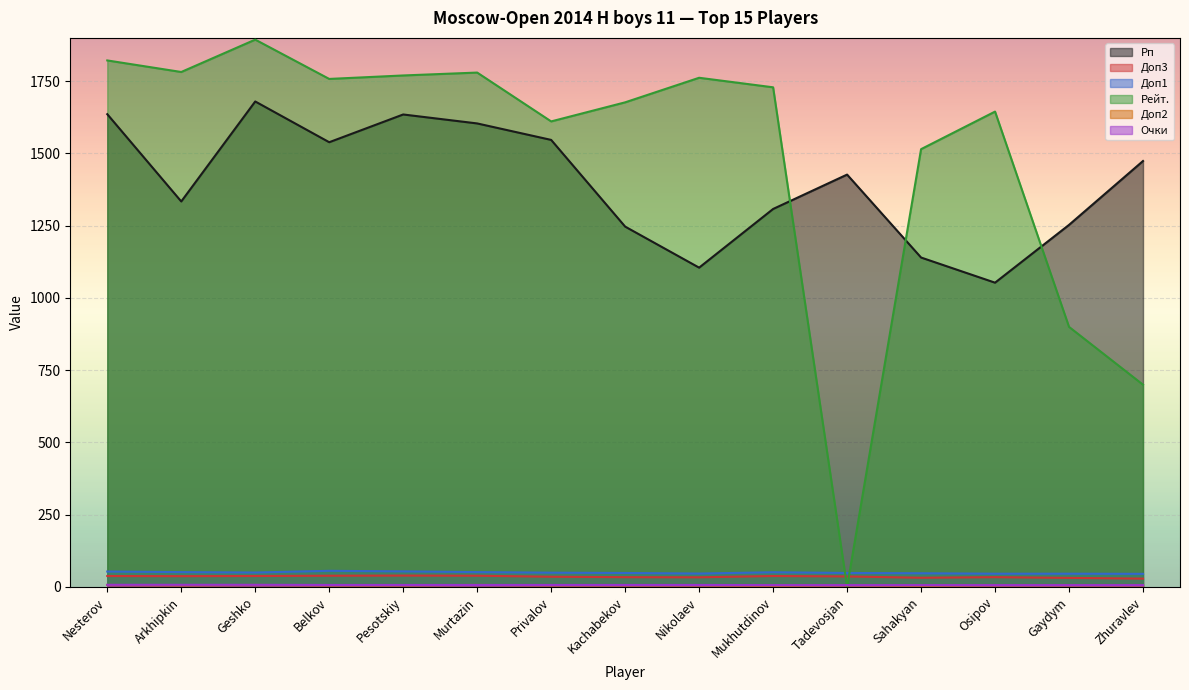

At which category does Рп reach its first local valley?

Arkhipkin